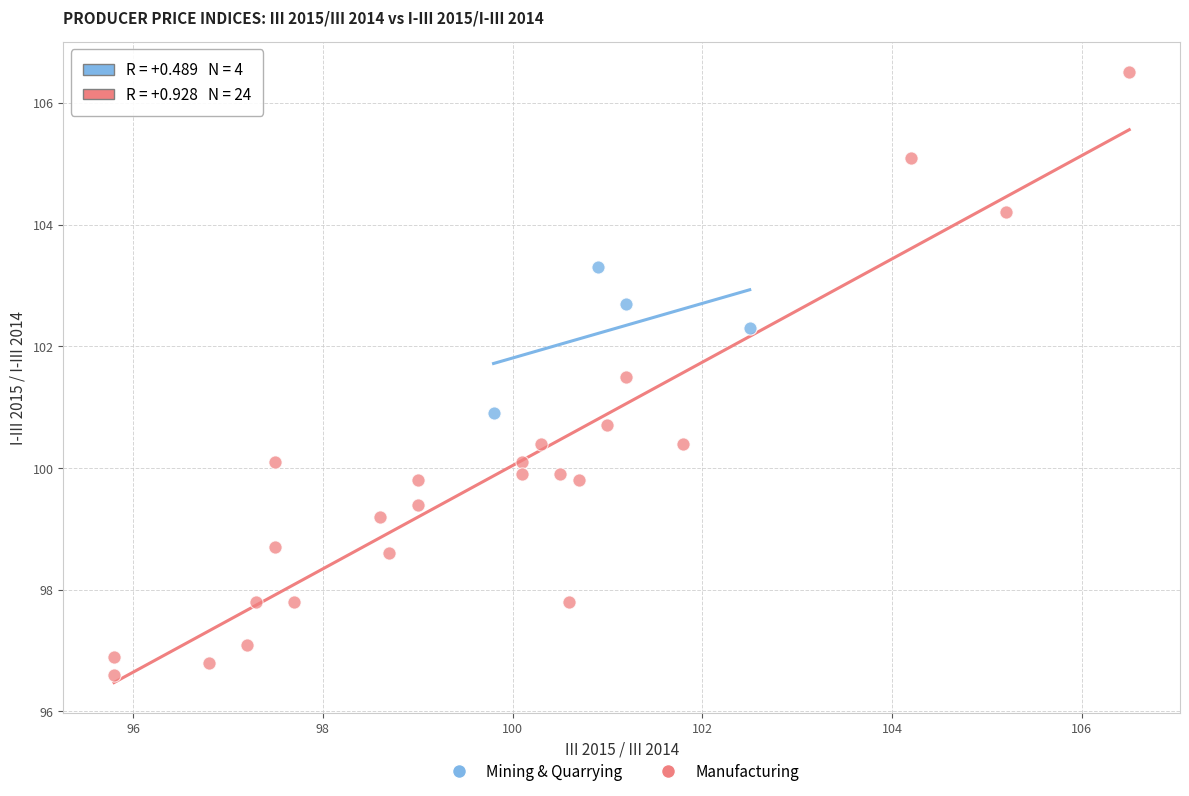

Which series contains the lowest Y value?

Manufacturing